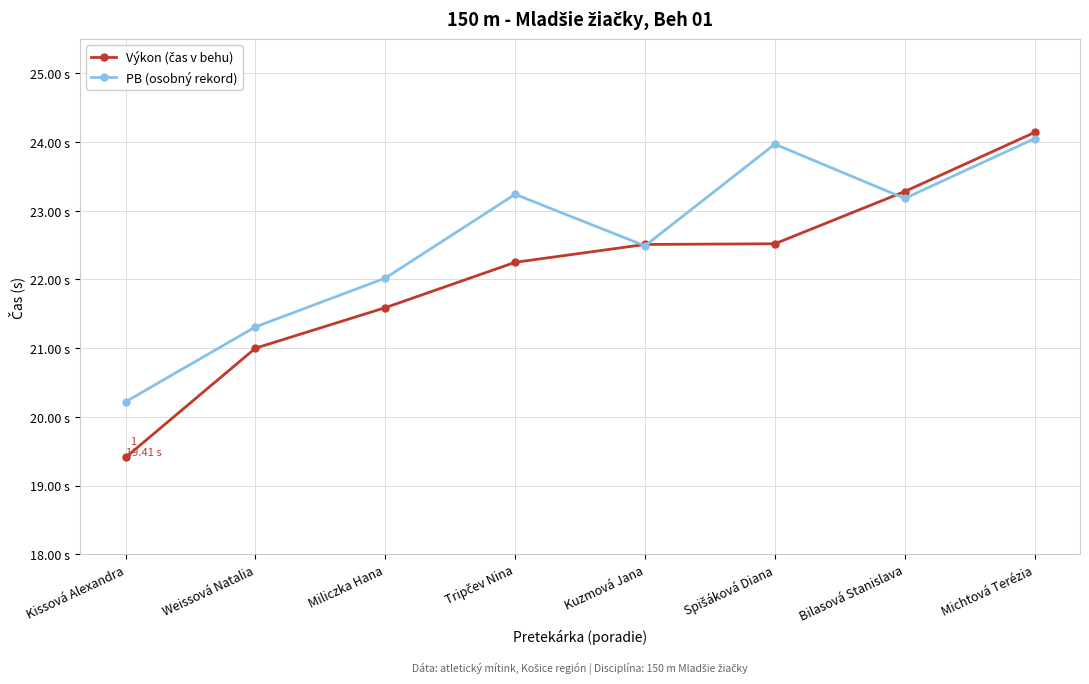

Is this an area chart (filled region under the line)?

No